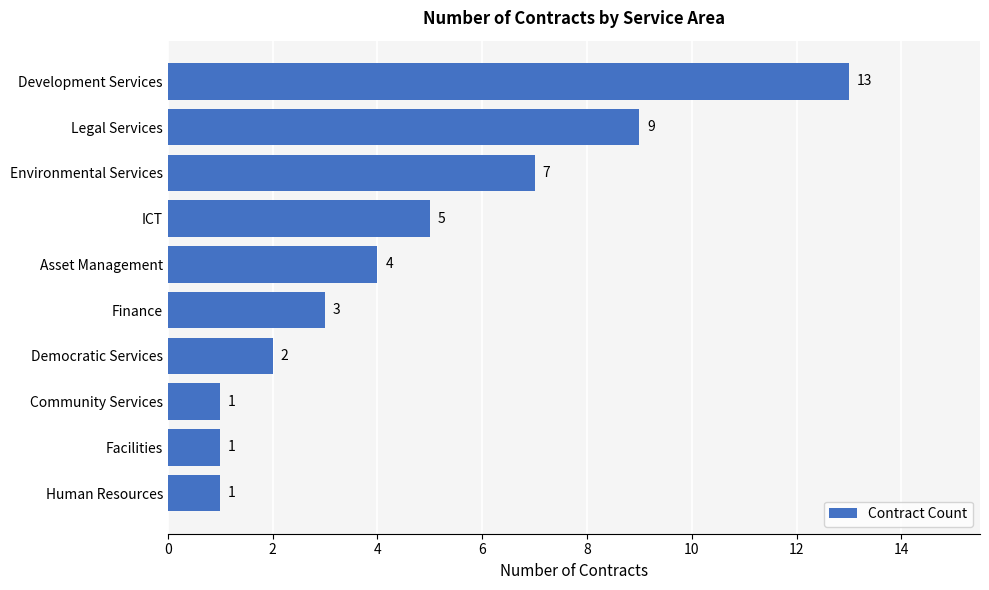

What is the sum of all values?

46